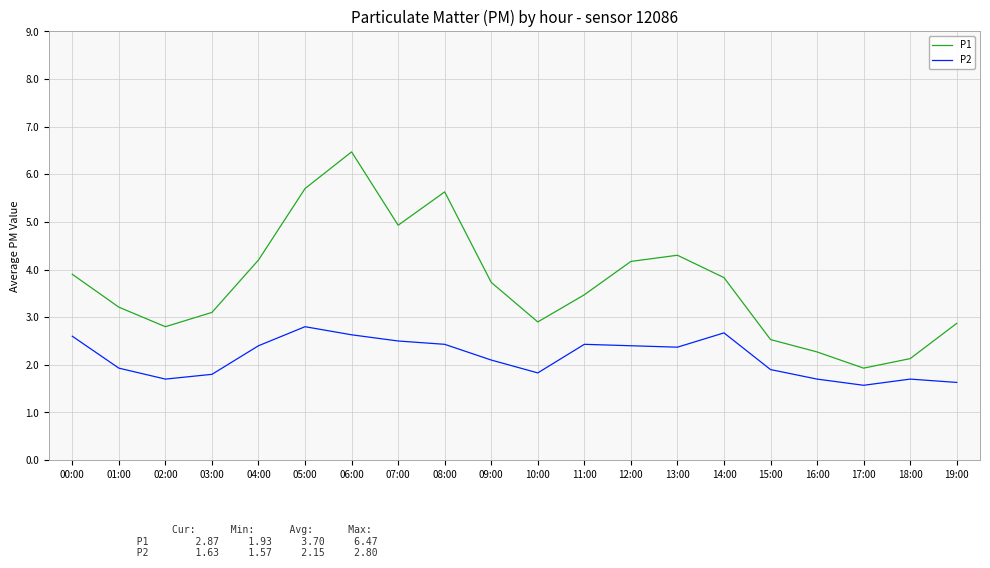

True or false: P1 and P2 cross at least once.

False